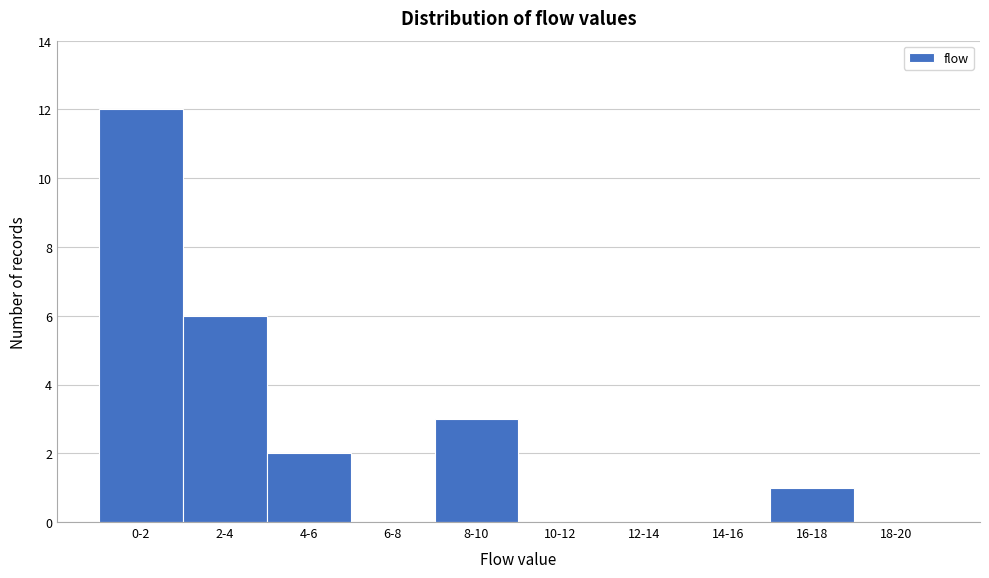

Reading left to right, extract all data points from this chart.

0-2=12	2-4=6	4-6=2	6-8=0	8-10=3	10-12=0	12-14=0	14-16=0	16-18=1	18-20=0